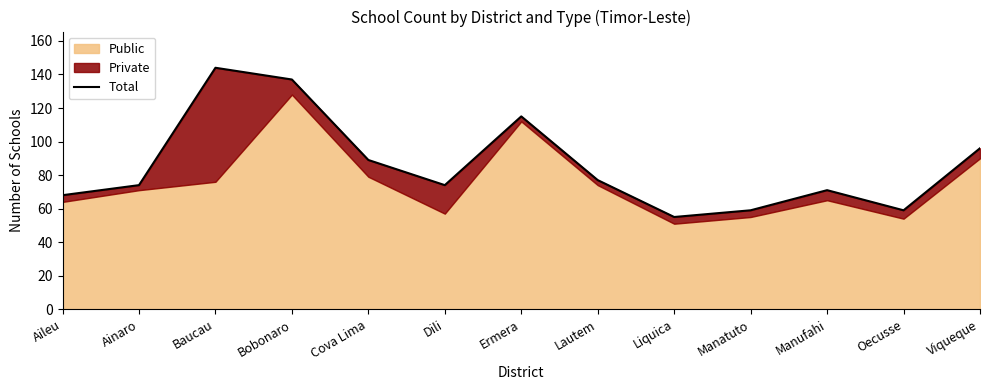

Between Dili and Oecusse, which is larger?

Dili